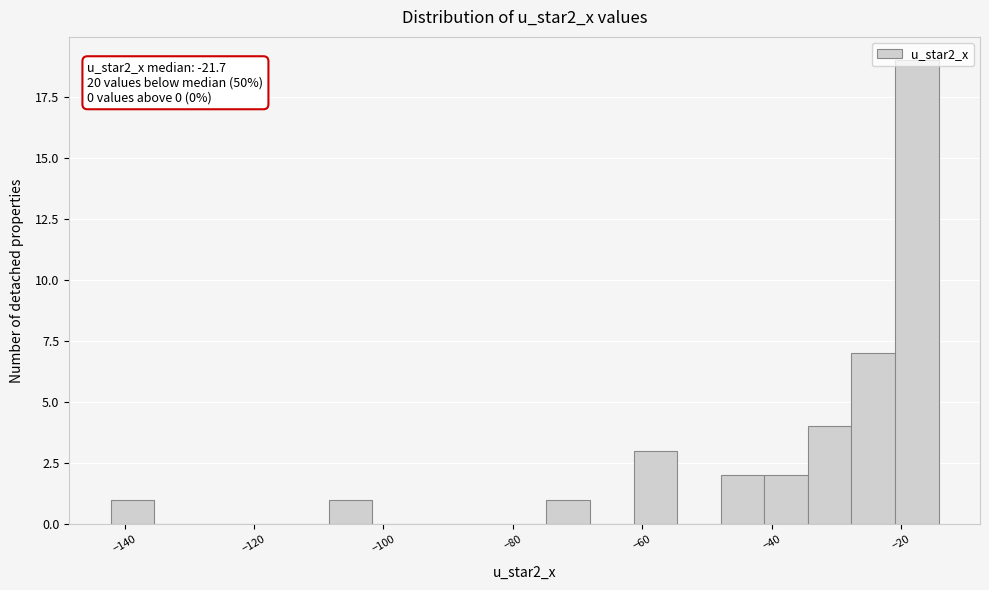

Read against the x-axis, roughly where is the centre of the tallest bar?

-18